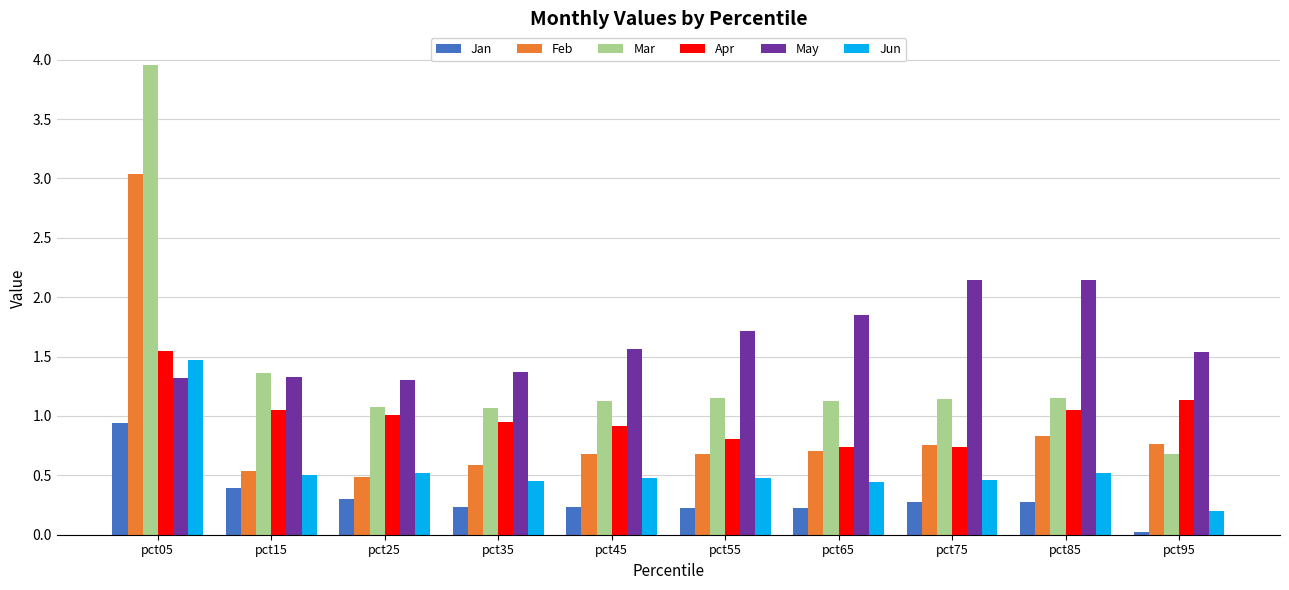

True or false: Mar has a value of 0.2 at pct95.

False